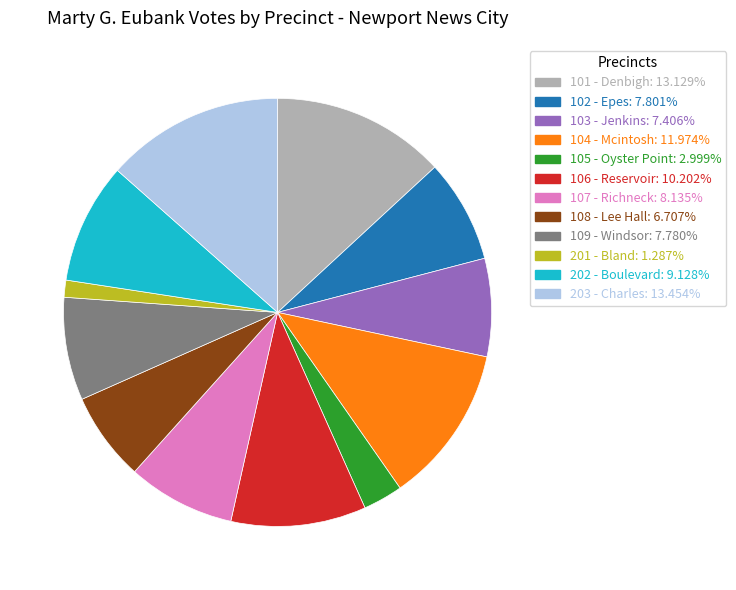

Is the sum of 107 - Richneck and 201 - Bland greater than half?

No